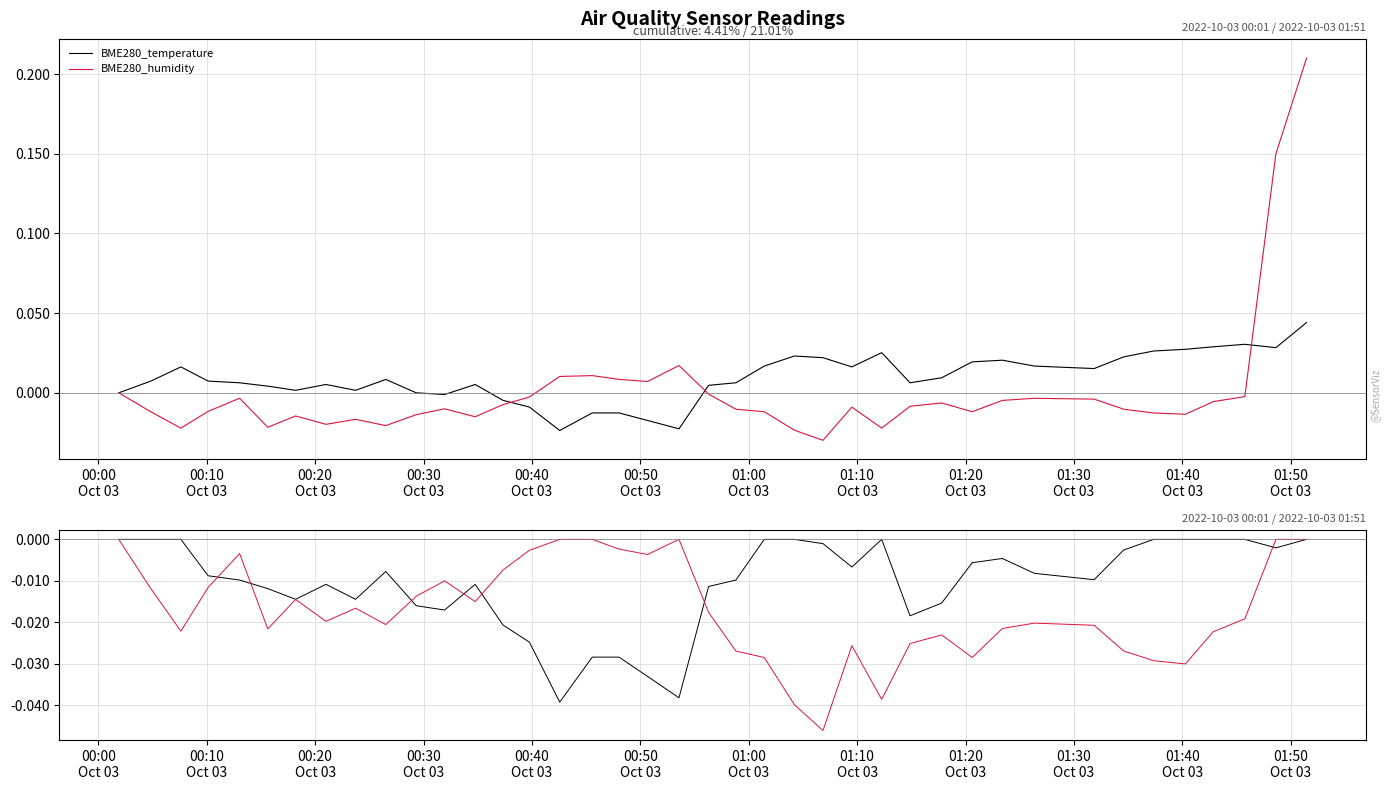

Is the value of BME280_humidity drawdown at 12 greater than the value of BME280_humidity at 37?

No